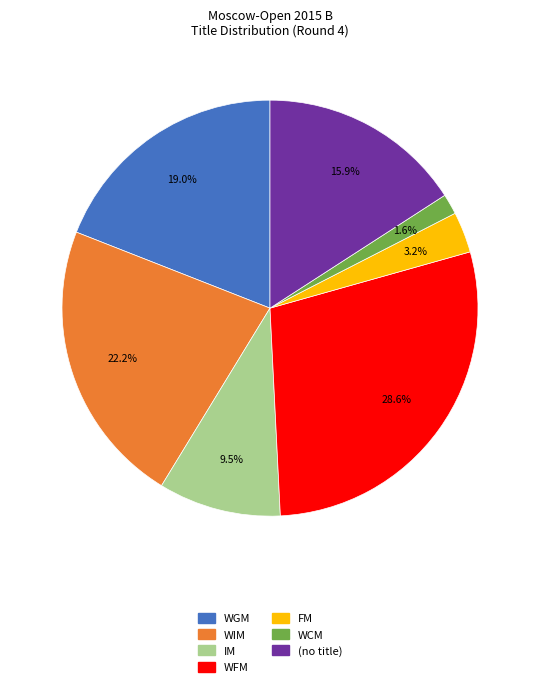

Is there a majority slice in this chart?

No